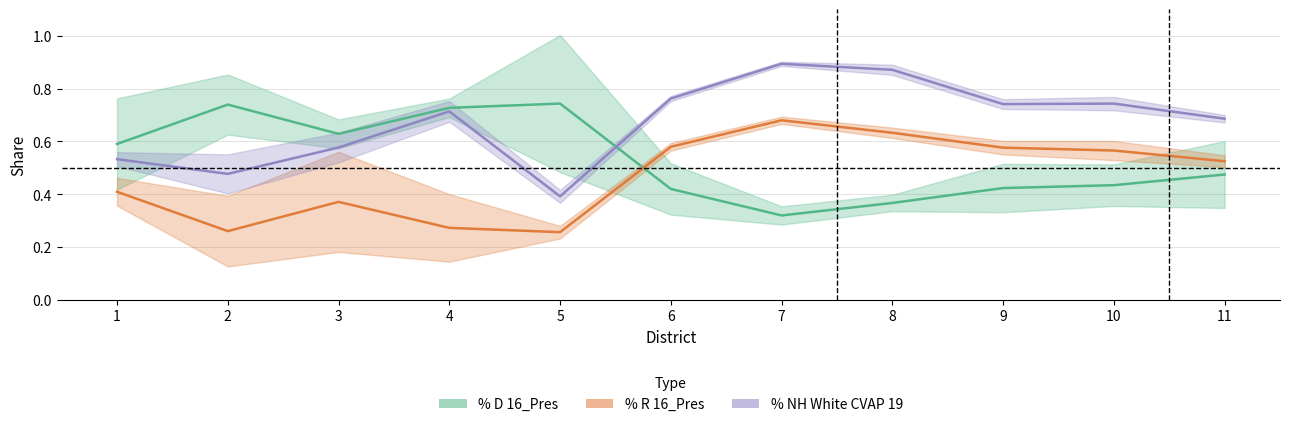

How many intersections are there between % R 16_Pres and % D 16_Pres?

1